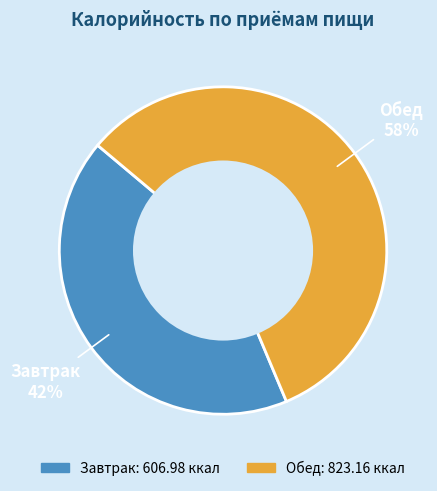

What percentage is the Обед slice, to the nearest percent?

58%